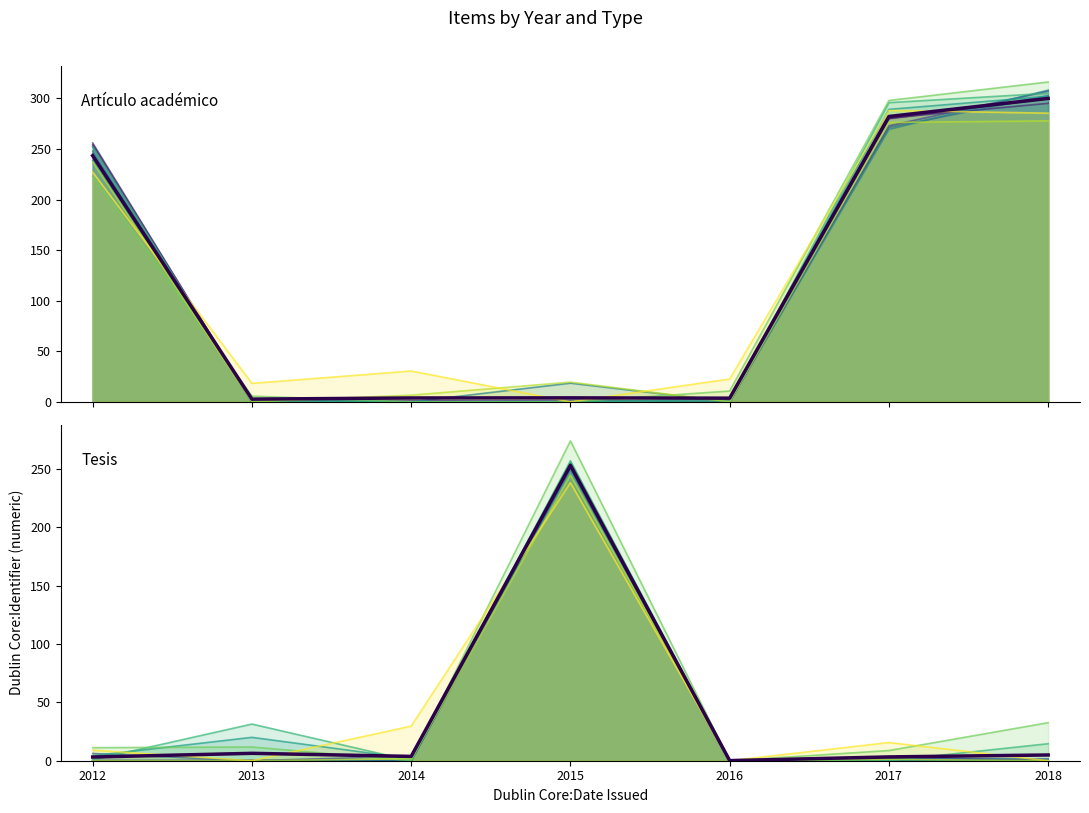

Which category has the highest value across all series?

2018